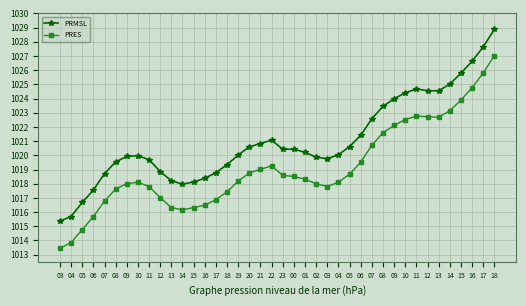

What are all the series names shown in the legend?

PRMSL, PRES